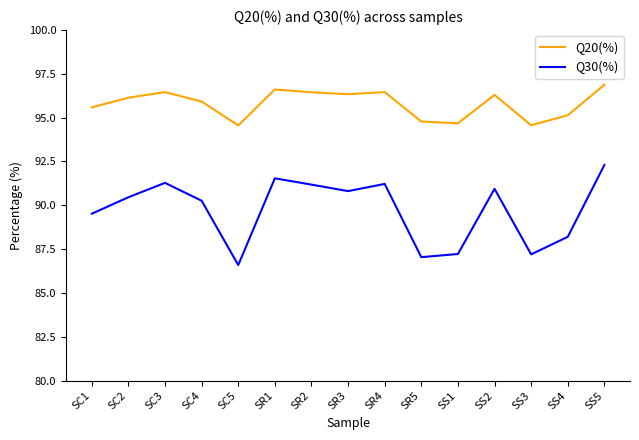

True or false: Q20(%) has more than 0 points higher than both neighbors.

True